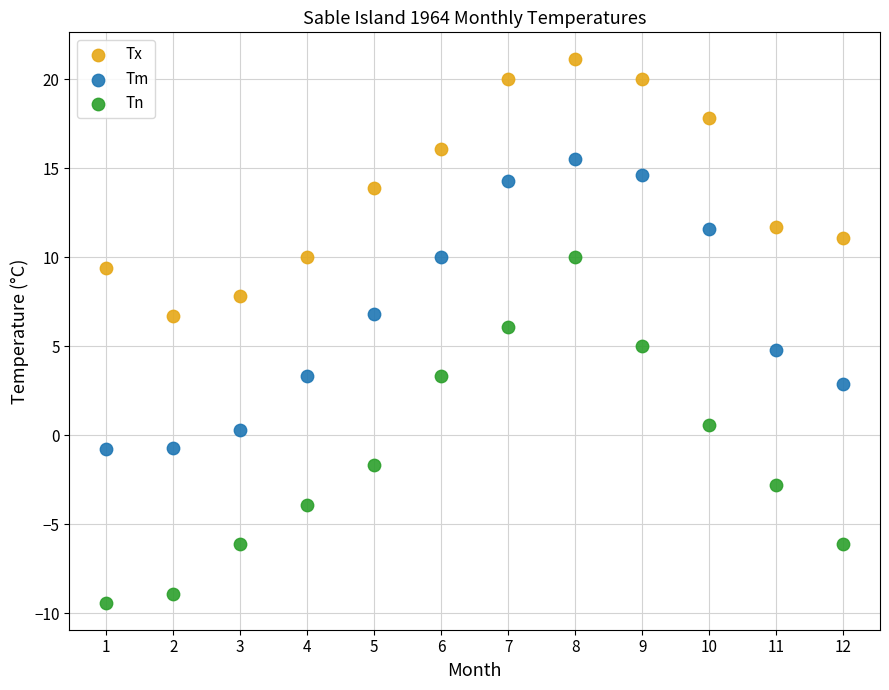

What is the X range (max minus min) for the scatter plot?

11.0